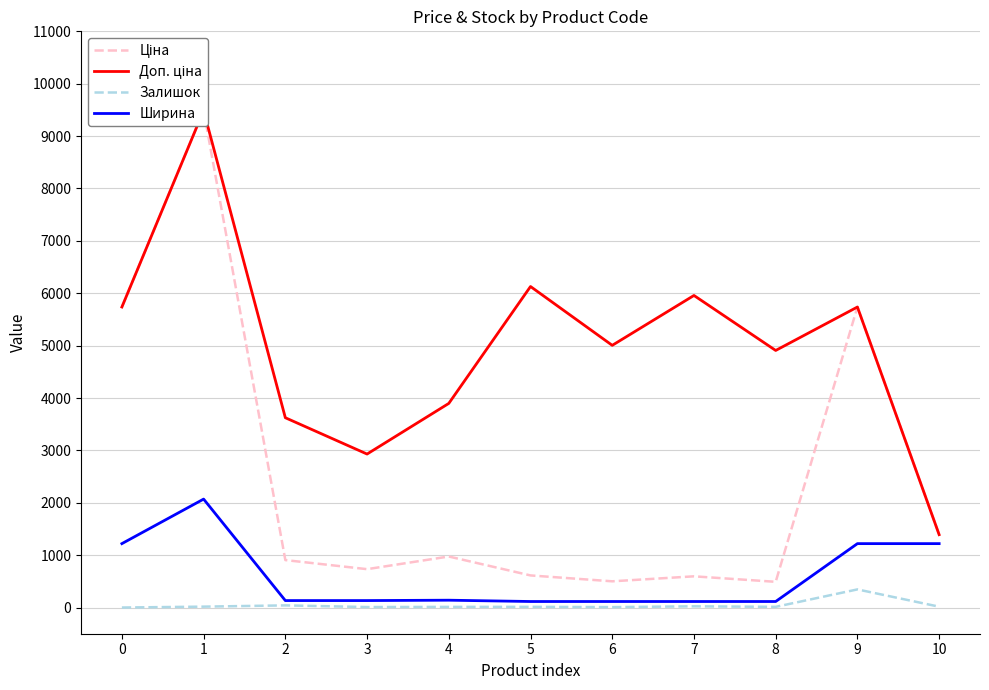

What is the difference between the highest and lowest values at 3?

2921.0